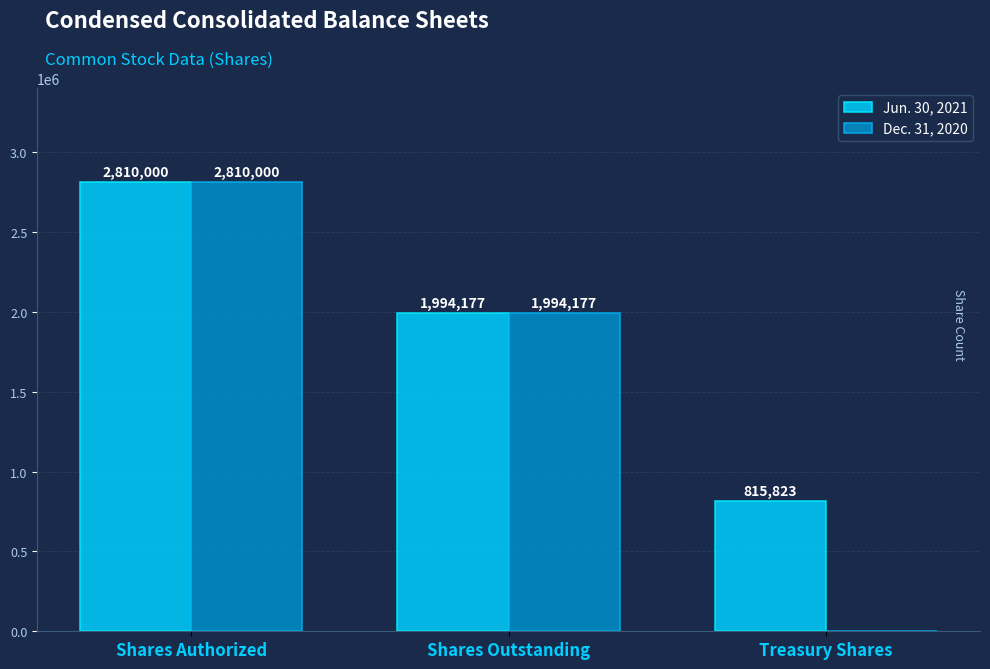

What is the total value across all series at Treasury Shares?

815823